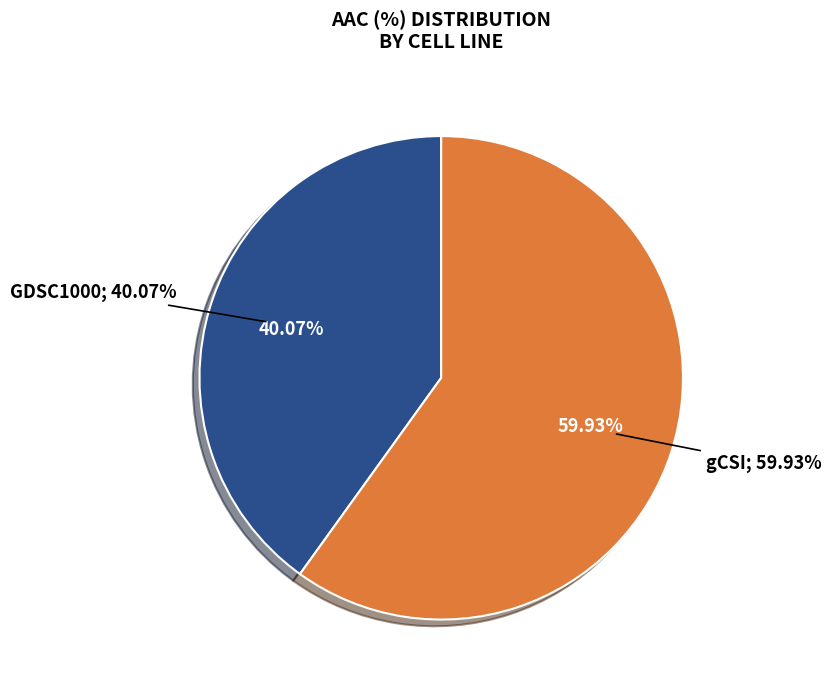

What is the largest slice in the pie chart?

gCSI